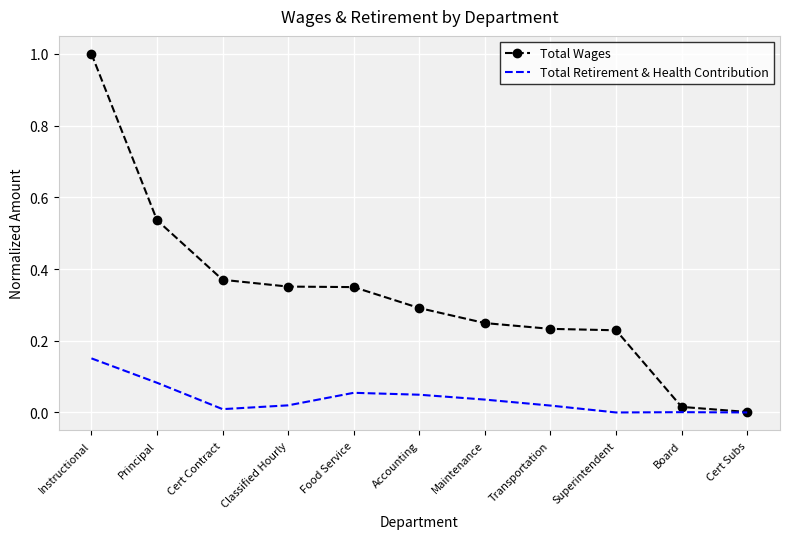

Which series has the largest total across all categories?

Total Wages